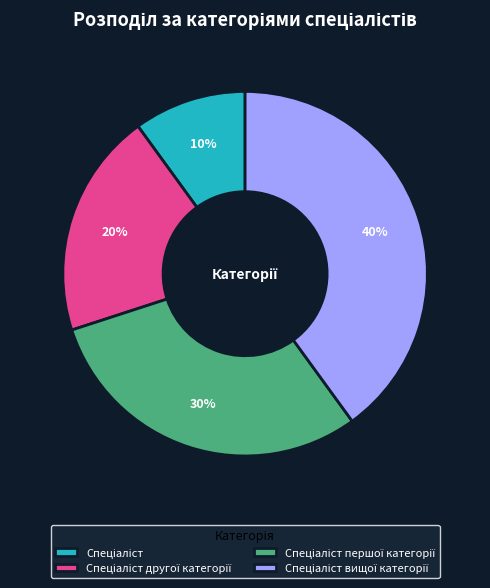

To the nearest percent, what is the difference between the largest and smallest slice percentages?

30%